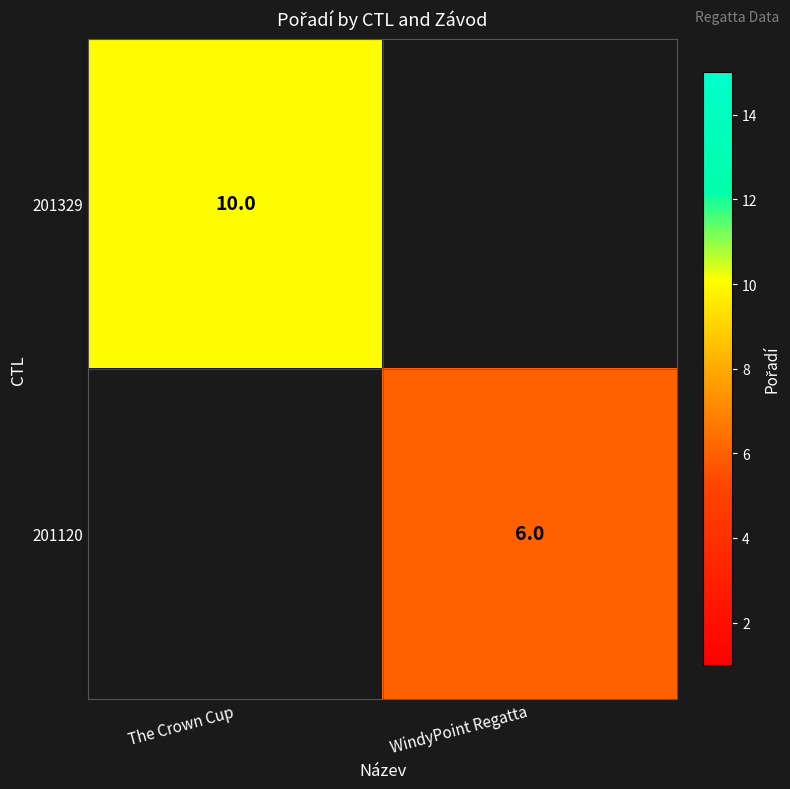

Is the value of 201120 at WindyPoint Regatta greater than the value of 201329 at The Crown Cup?

No